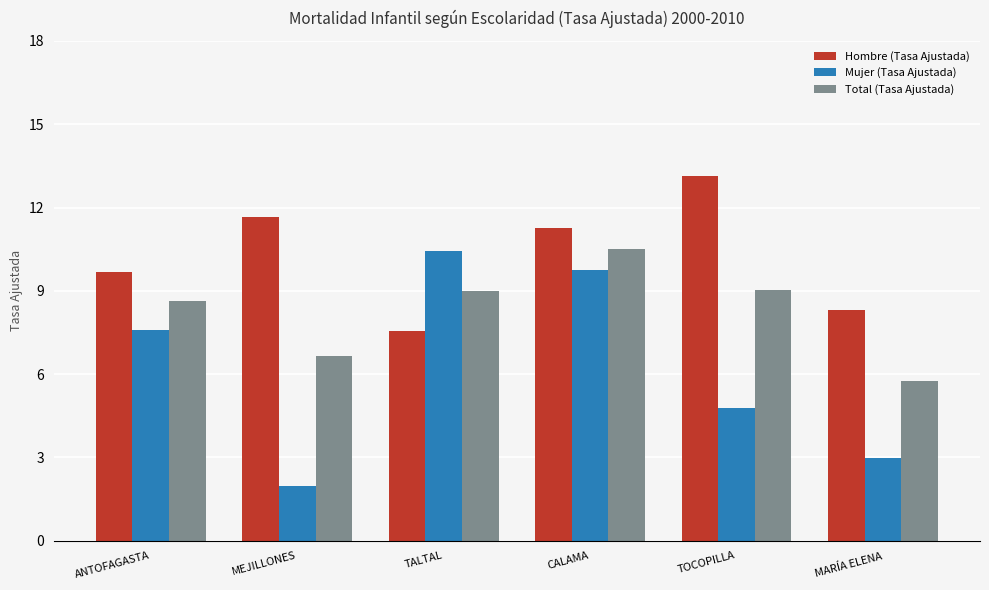

True or false: Total (Tasa Ajustada) has a value of 10.5 at CALAMA.

True